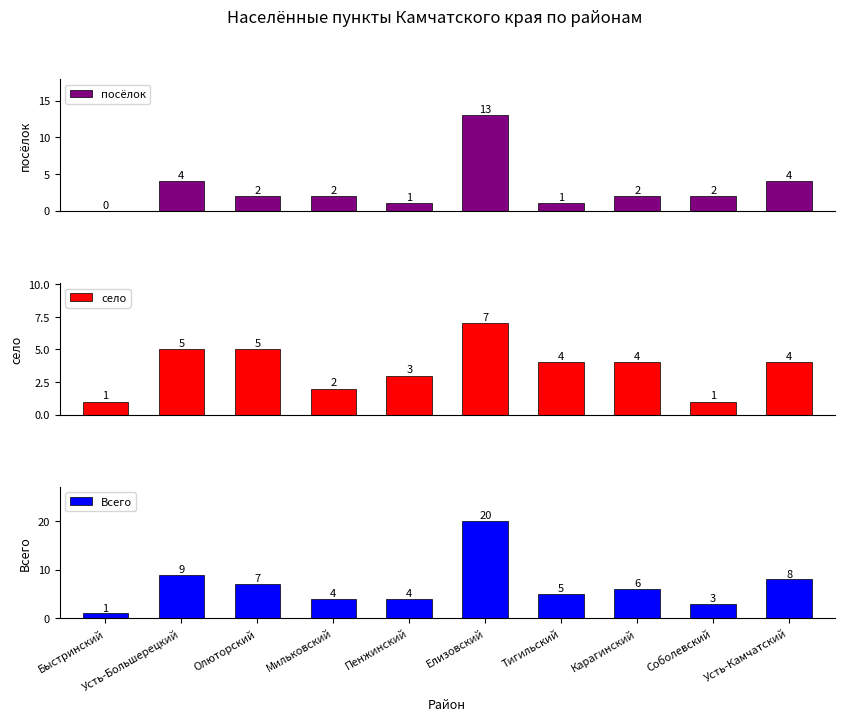

How many bars are there in each group?

3